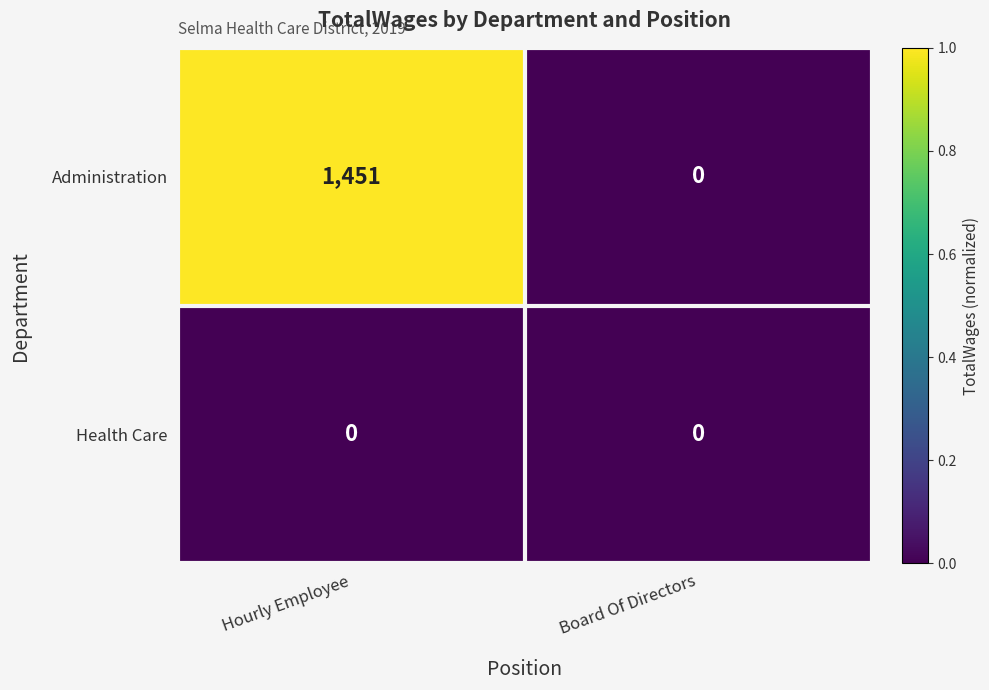

Between Hourly Employee and Board Of Directors, which series saw the biggest shift?

Administration